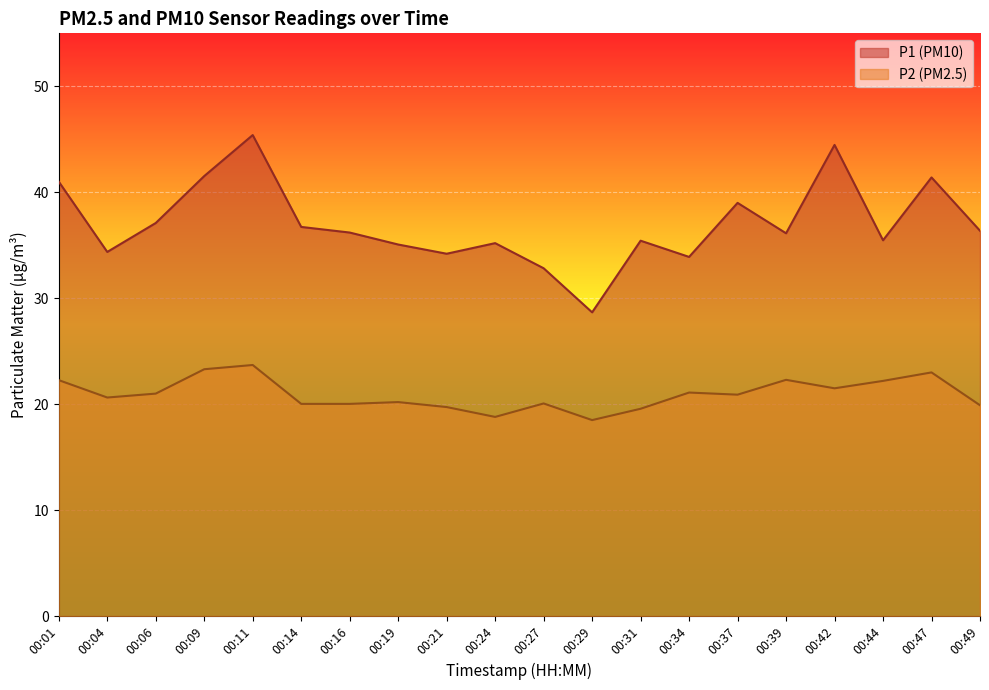

What is the difference between the maximum and minimum values in the P2 series?

5.2